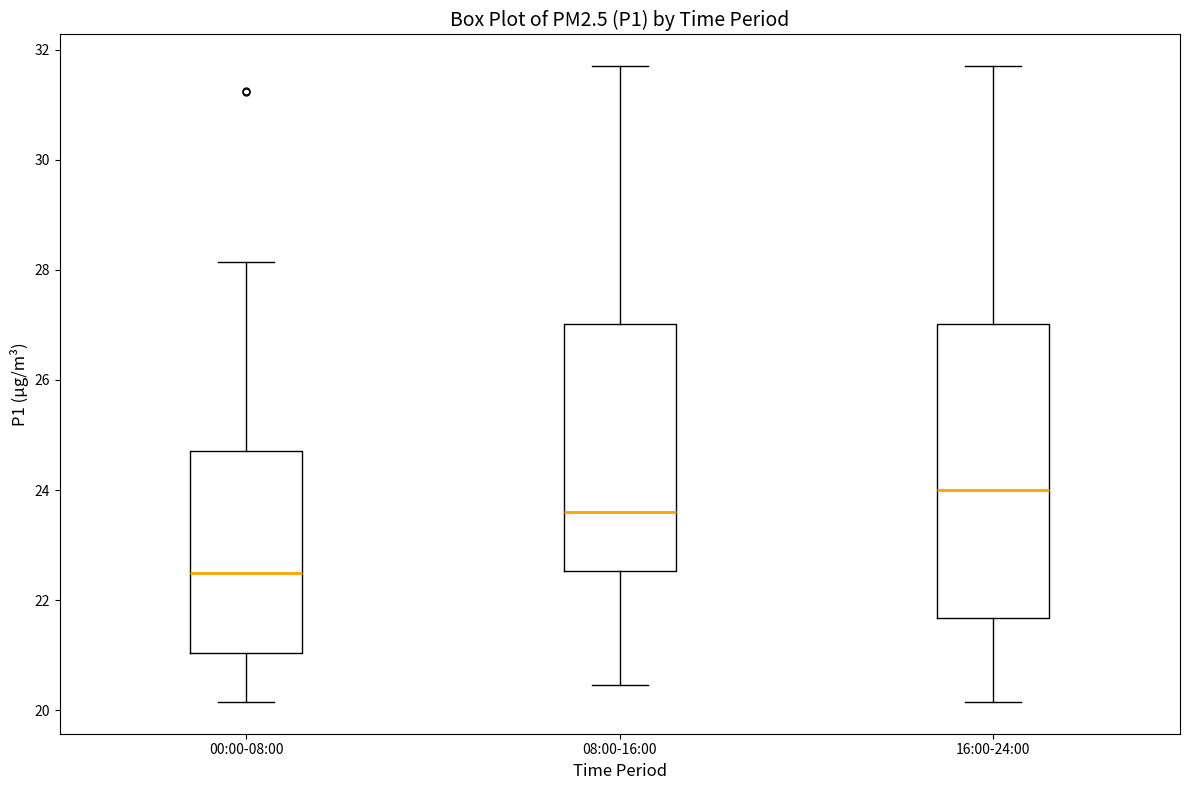

Reading left to right, read every box against the y-axis: the position of its median line, the range the box covers, and the ends of its whiskers. The values are not printed on the chart, so give them approximately, as read against the axis.

00:00-08:00: median 22.6, box 21.0 to 24.8, whiskers 20.2 to 28.2
08:00-16:00: median 23.6, box 22.6 to 27.0, whiskers 20.4 to 31.8
16:00-24:00: median 24.0, box 21.6 to 27.0, whiskers 20.2 to 31.8